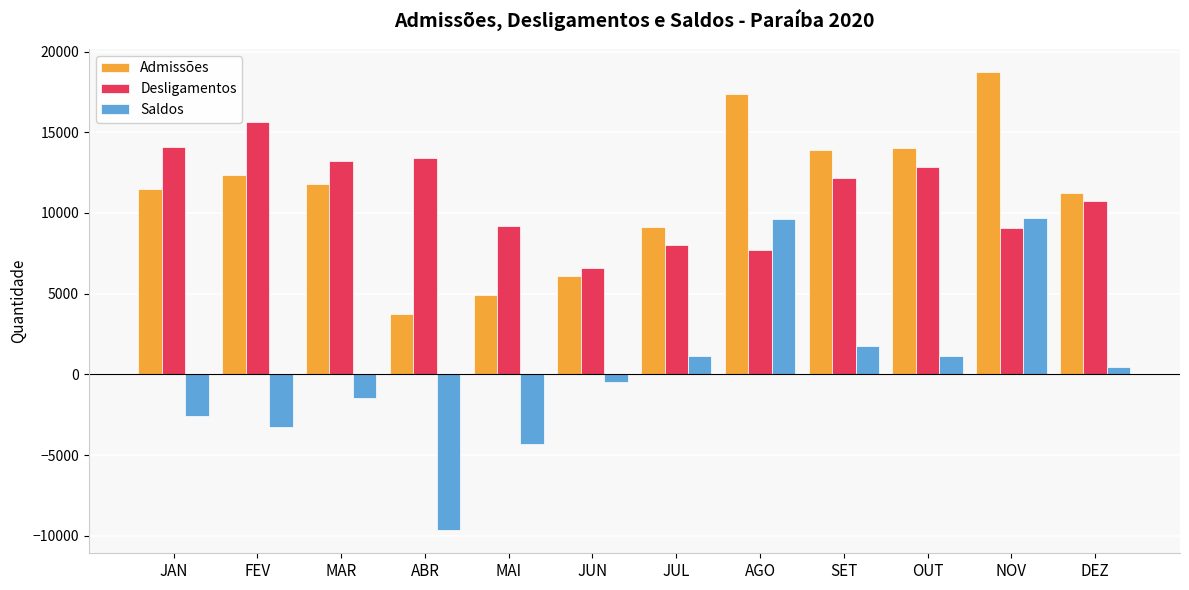

At which category is the sum across all series the highest?

NOV